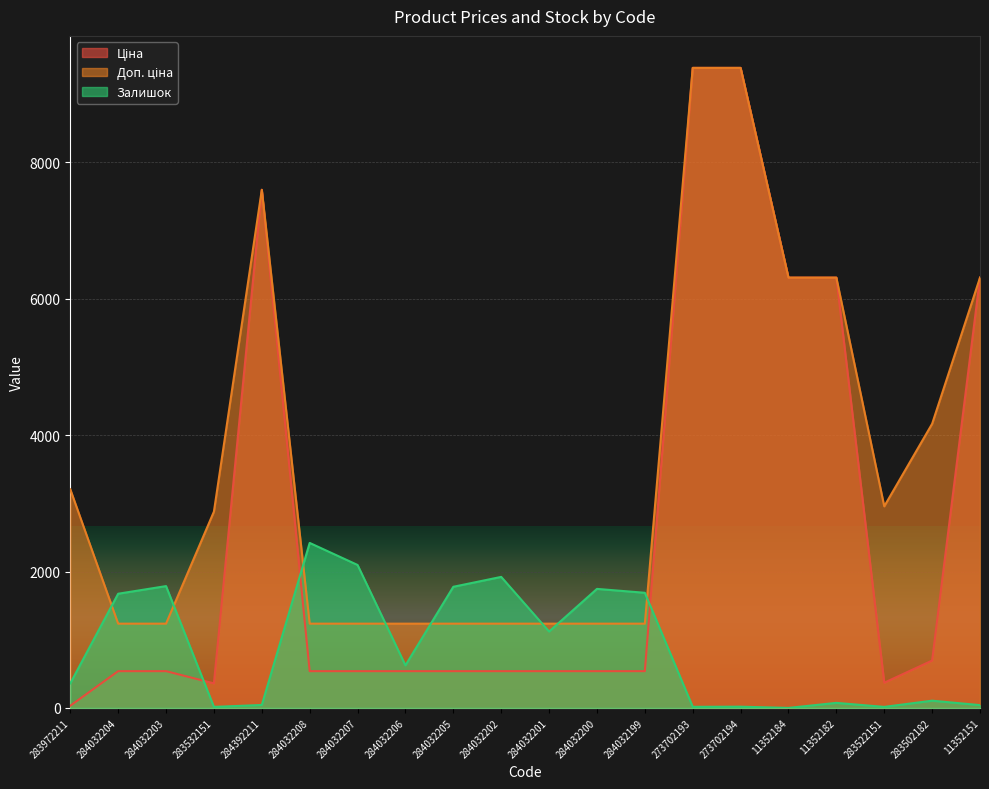

What is the greatest value displayed?

9384.0